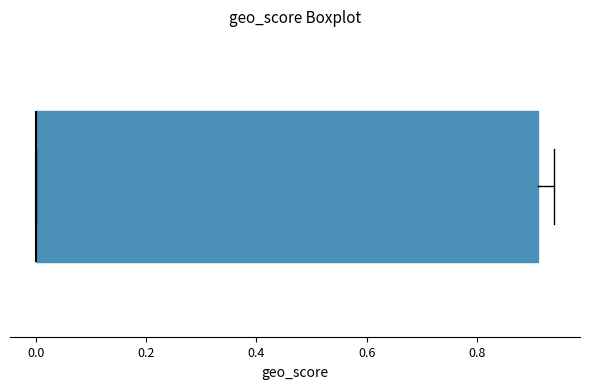

Read this box plot against the x-axis: the position of the median line, the range covered by the box, and the ends of both whiskers. The values are not printed on the chart, so give them approximately, as read against the axis.

median 0.00 (drawn on the box's left edge), box 0.00 to 0.92, whiskers 0.00 to 0.94